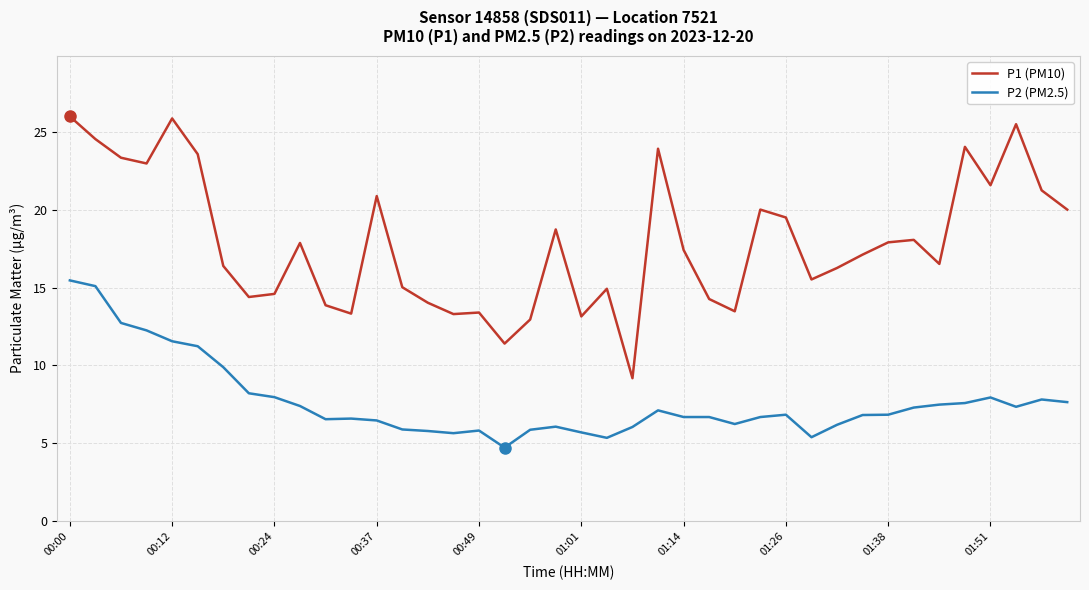

What is the highest value of the P1 (PM10) series?

26.0